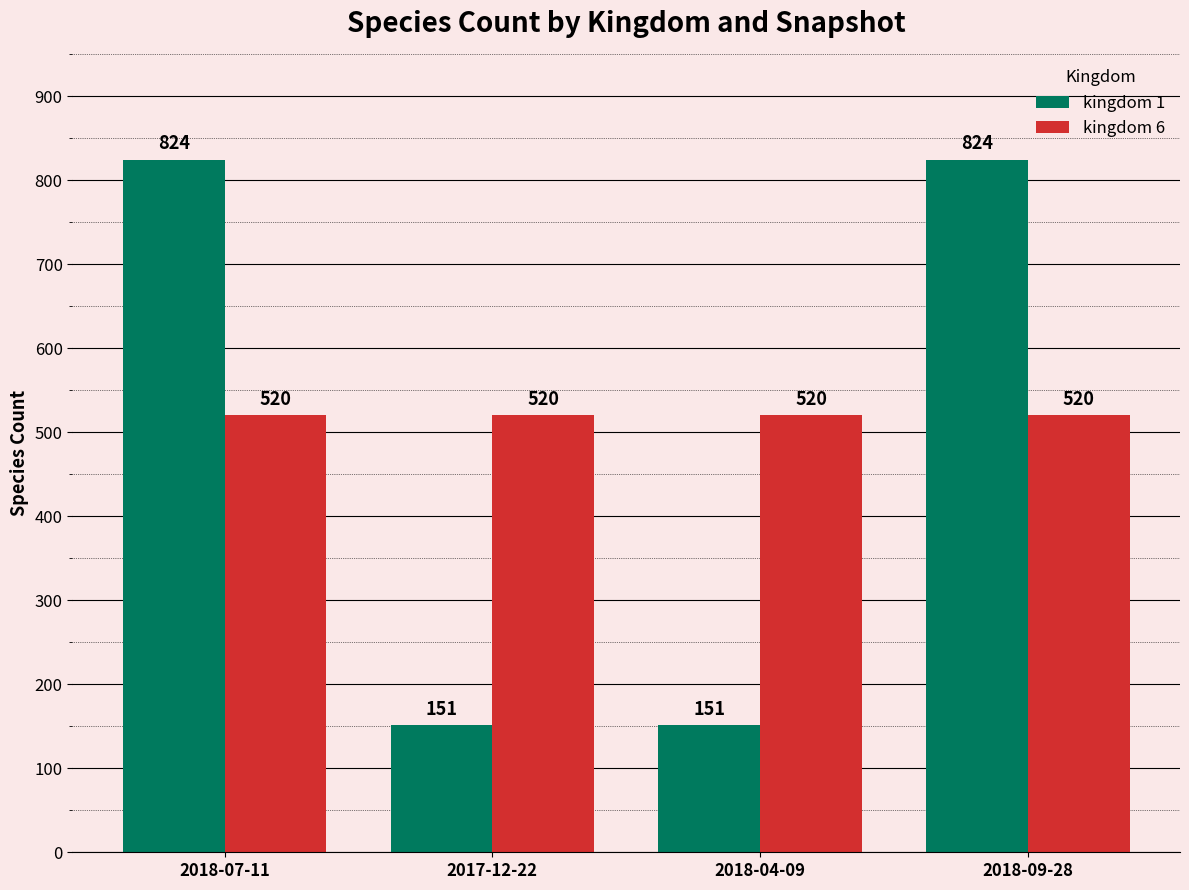

What is the lowest value of the kingdom 1 series?

151